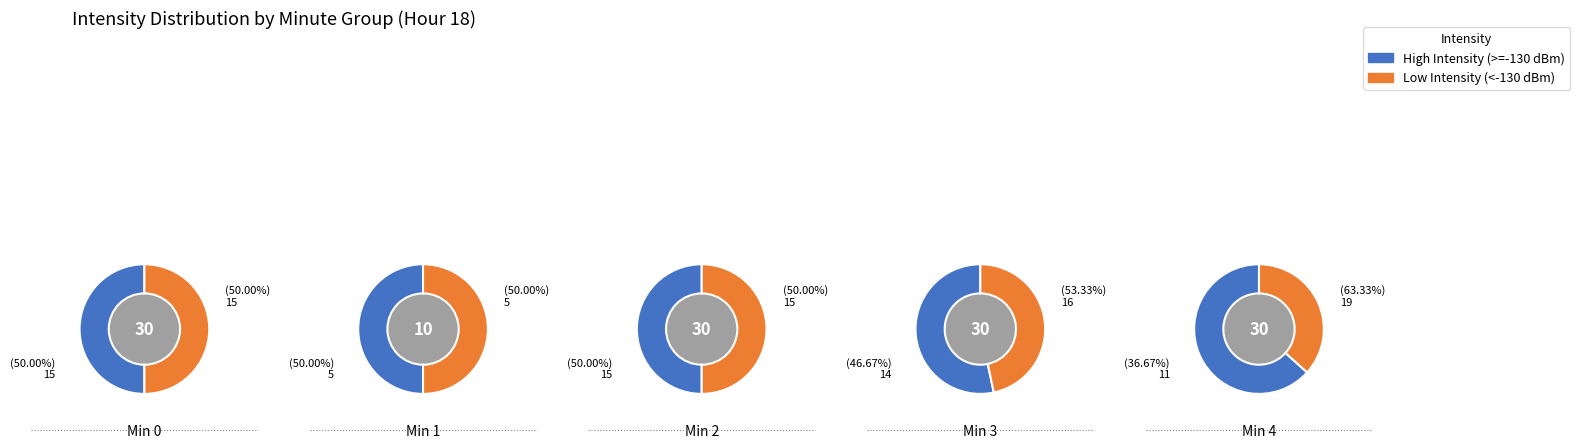

Rank the series by their average value, from highest to lowest.

High Intensity (>=-130 dBm), Low Intensity (<-130 dBm)